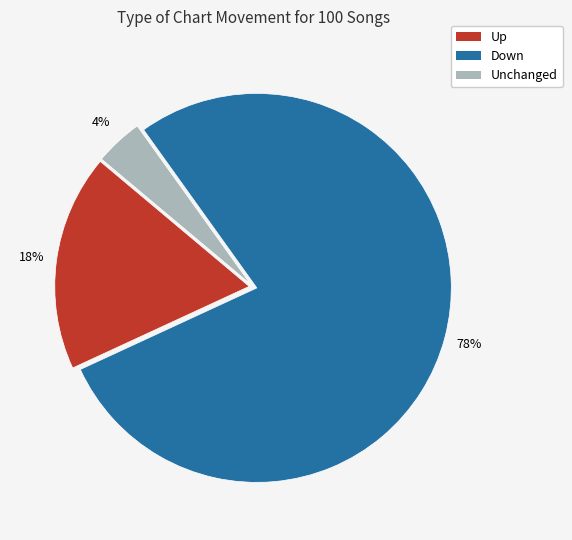

Which category accounts for the majority?

Down